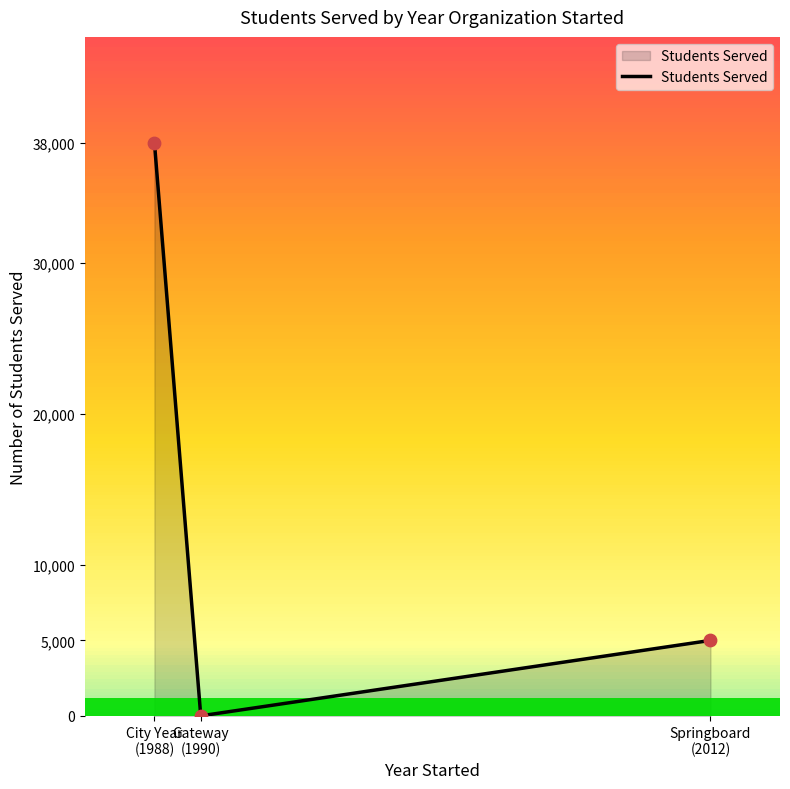

What is the change in value from Gateway
(1990) to Springboard
(2012)?

+5000